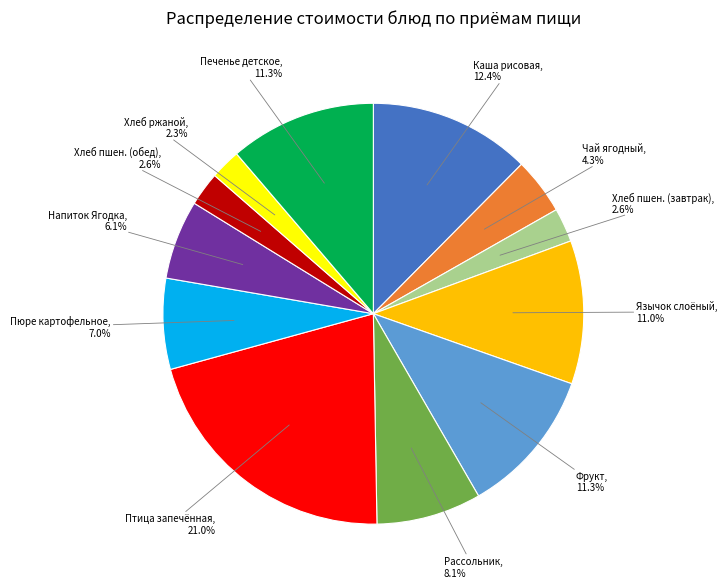

Count the number of slices in the pie.

12